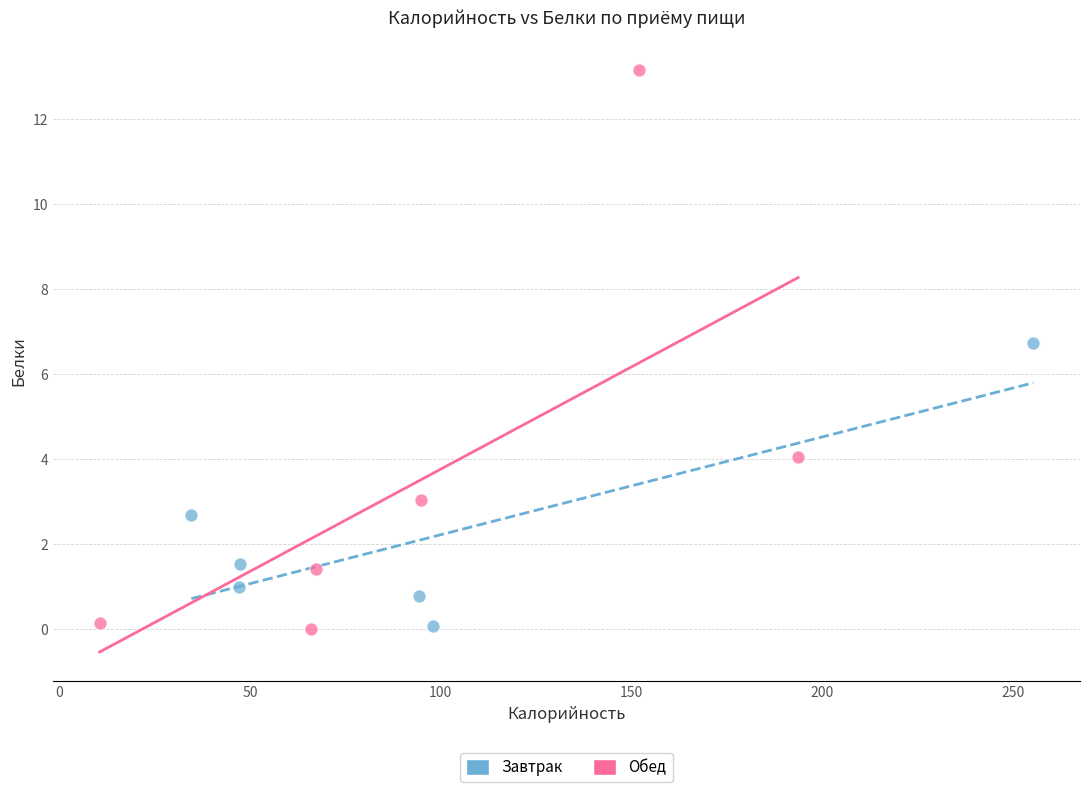

Which series reaches the maximum Y coordinate?

Обед